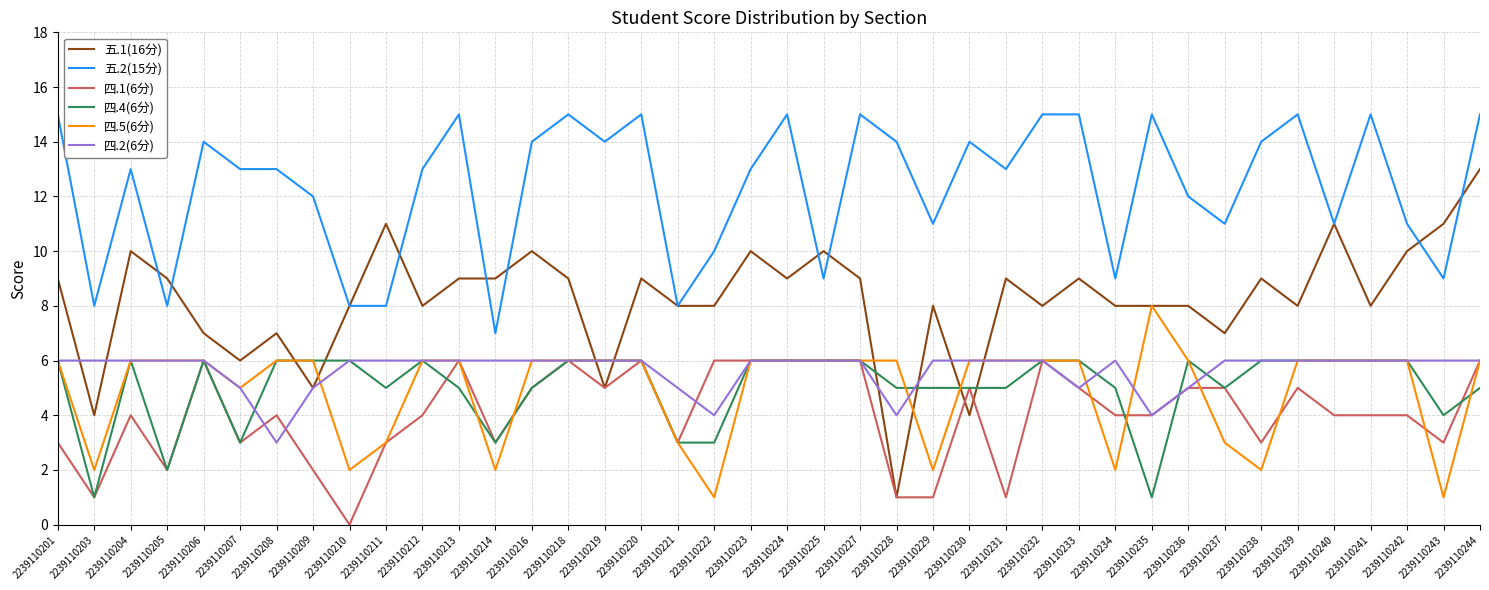

The 四.2(6分) series shows 6 at 2239110201. True or false?

True